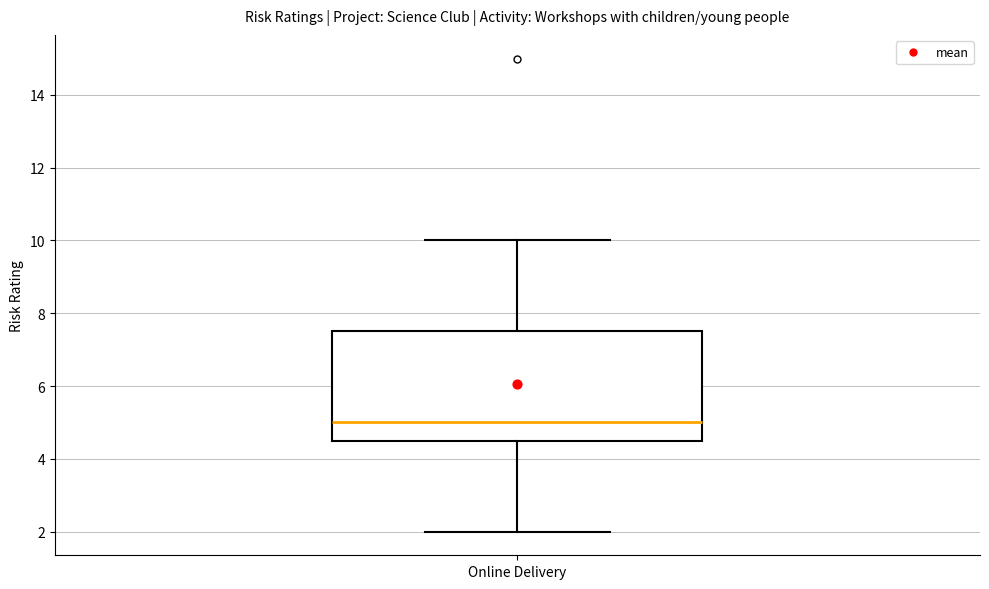

Read this box plot against the y-axis: the position of the median line, the range covered by the box, and the ends of both whiskers. The values are not printed on the chart, so give them approximately, as read against the axis.

median 5.0, box 4.6 to 7.6, whiskers 2.0 to 10.0